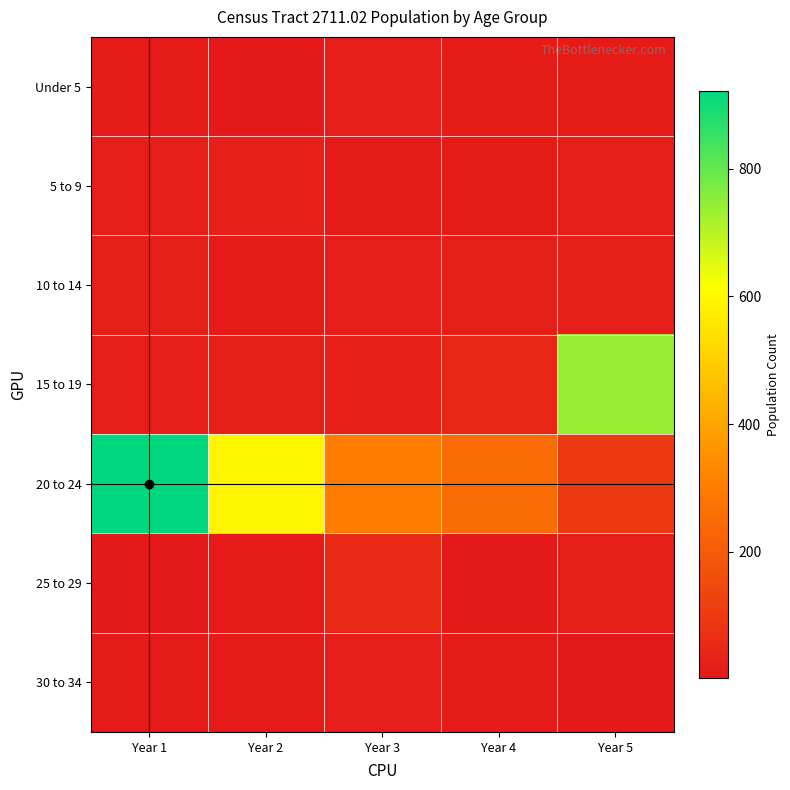

Reading left to right, list all the values displayed in this chart.

Under 5: Year 1=10	Year 2=3	Year 3=16	Year 4=13	Year 5=11
5 to 9: Year 1=16	Year 2=22	Year 3=10	Year 4=13	Year 5=16
10 to 14: Year 1=20	Year 2=9	Year 3=15	Year 4=18	Year 5=19
15 to 19: Year 1=17	Year 2=19	Year 3=21	Year 4=43	Year 5=741
20 to 24: Year 1=921	Year 2=592	Year 3=301	Year 4=247	Year 5=103
25 to 29: Year 1=5	Year 2=8	Year 3=51	Year 4=5	Year 5=19
30 to 34: Year 1=7	Year 2=7	Year 3=16	Year 4=13	Year 5=5